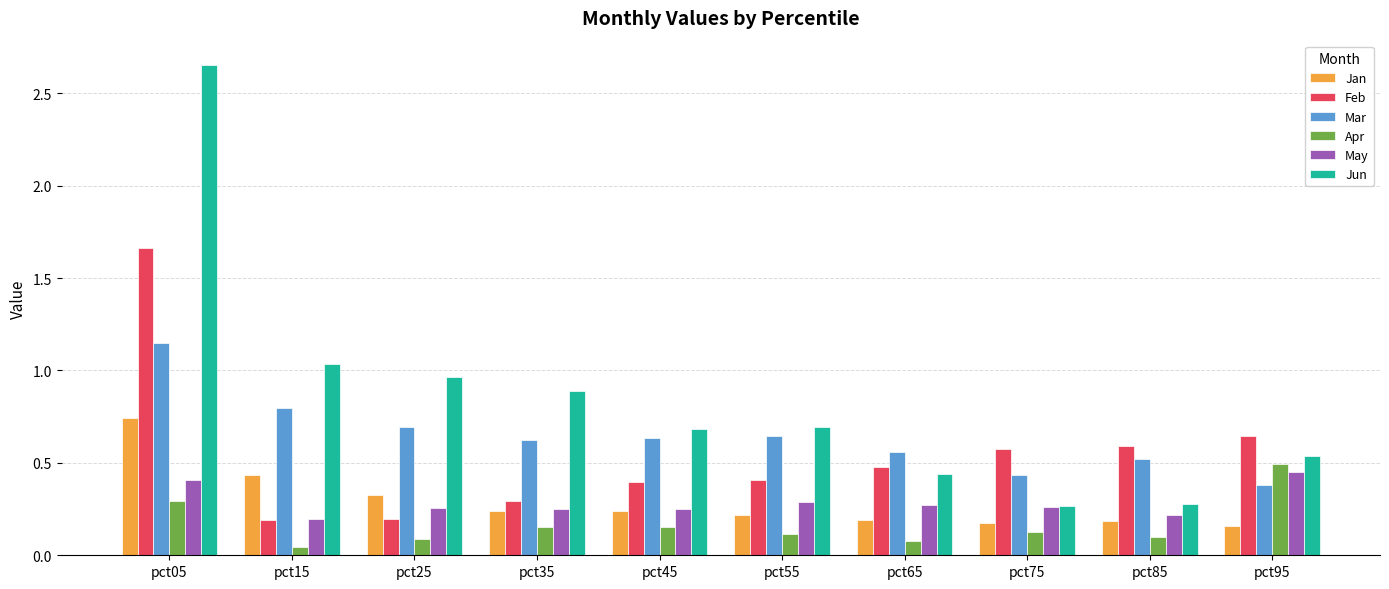

Is it true that May equals 0.4 at pct25?

False